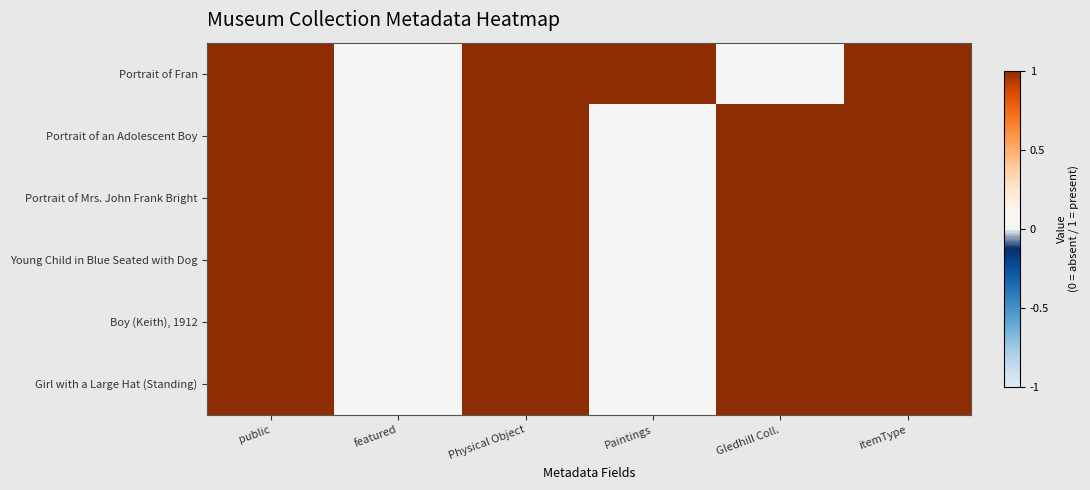

Which series has the widest spread of values?

Portrait of Fran